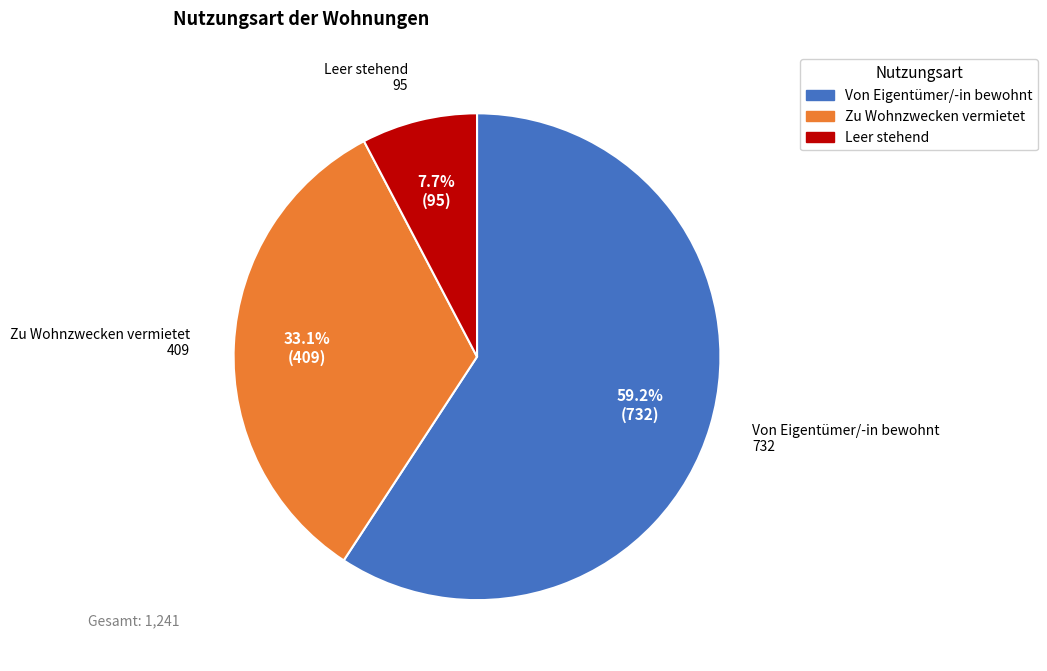

Between Zu Wohnzwecken vermietet and Leer stehend, which is larger?

Zu Wohnzwecken vermietet